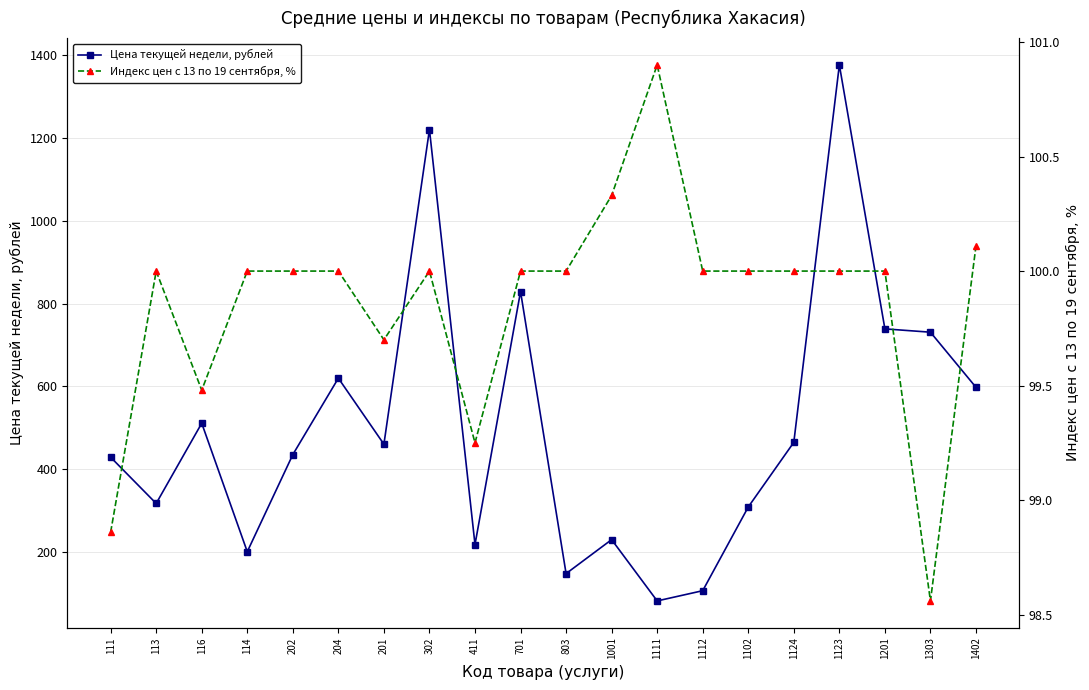

What are all the series names shown in the legend?

Цена текущей недели, рублей, Индекс цен с 13 по 19 сентября, %